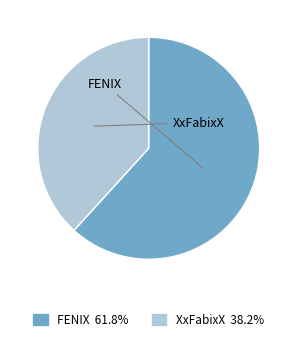

What is the total percentage of FENIX and XxFabixX?

100.0%